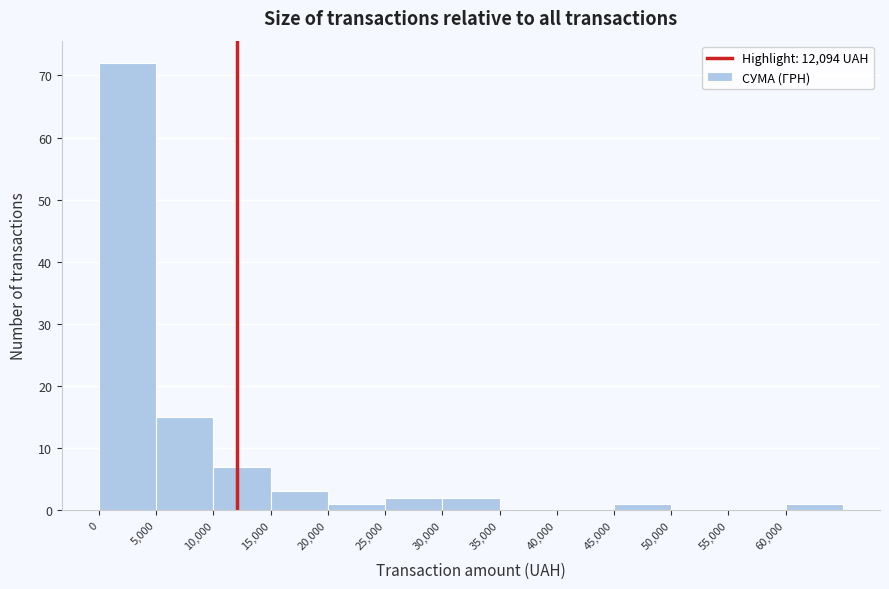

Which range on the x-axis has the tallest bar?

0 to 5000